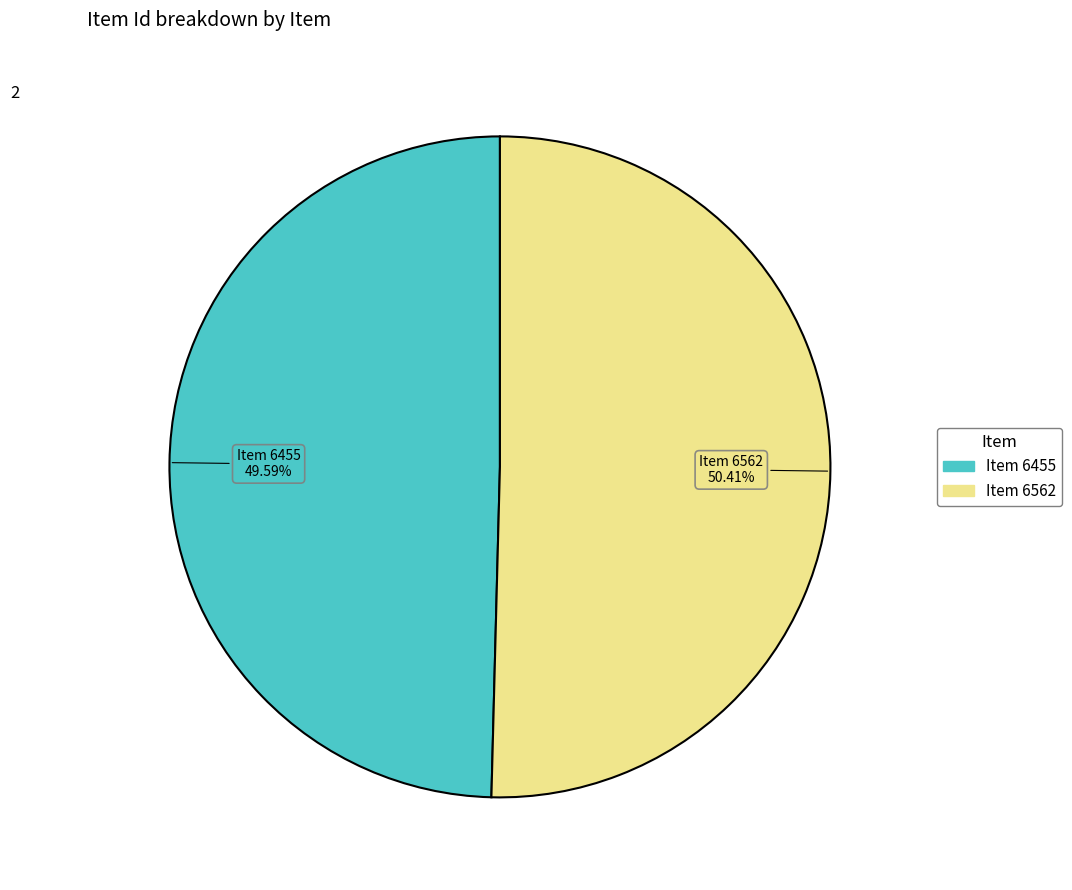

Is there any slice that represents more than half of the pie?

Yes